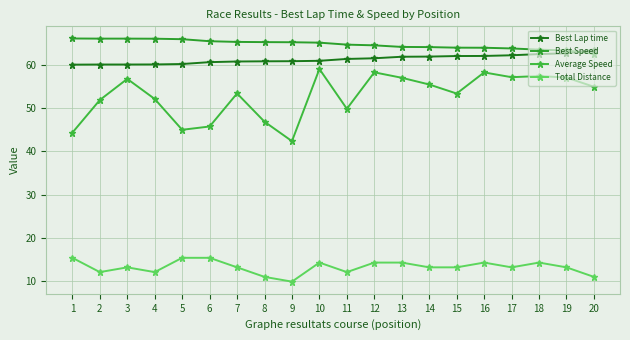

How many times do Best Speed and Best Lap time cross each other?

1